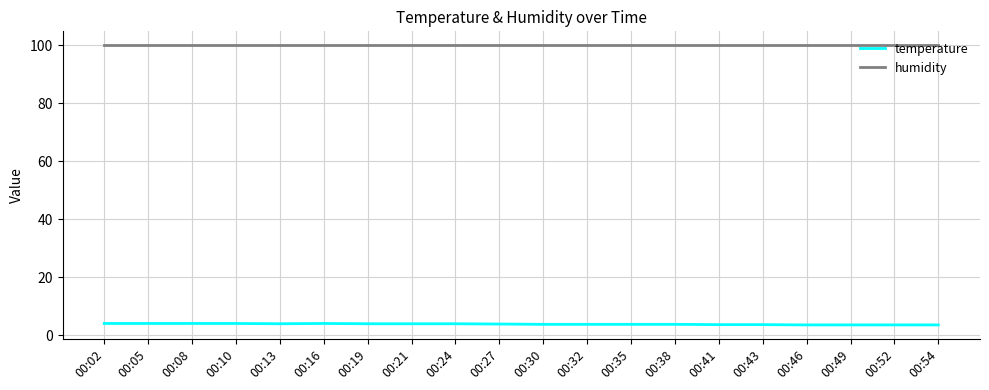

True or false: humidity has a value of 152.6 at 00:16.

False